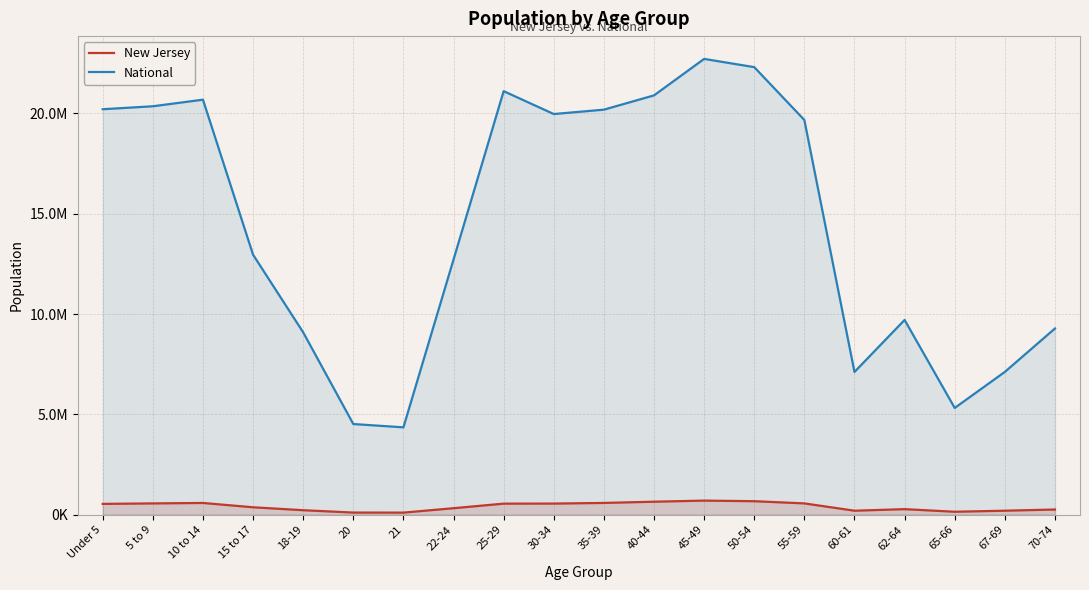

At 22-24, list the series in order from largest to smallest.

National, New Jersey